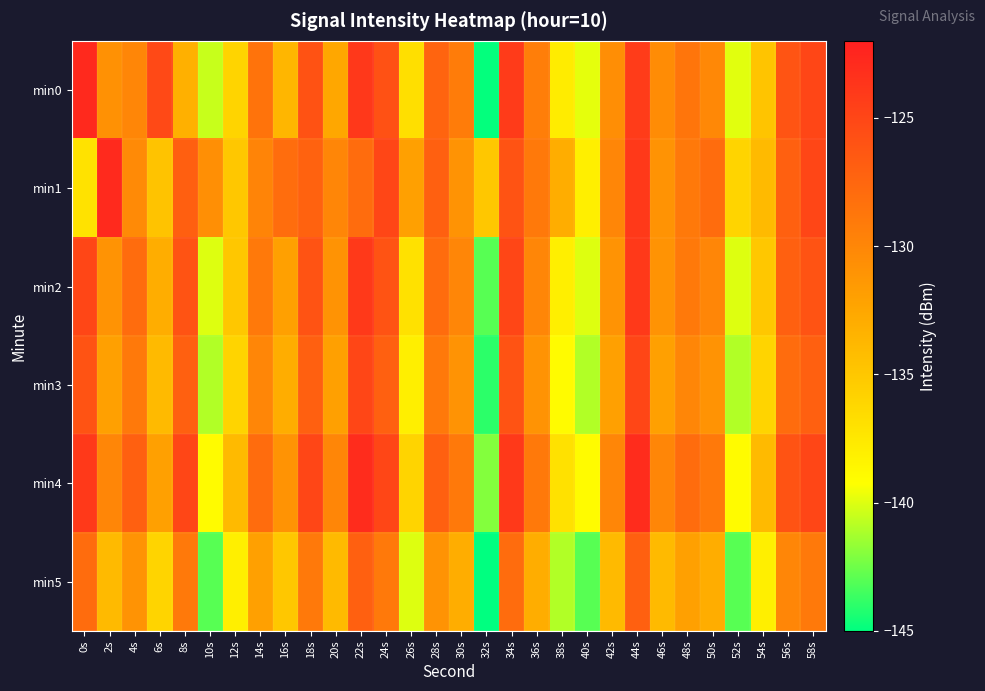

How many distinct data groups are displayed?

6